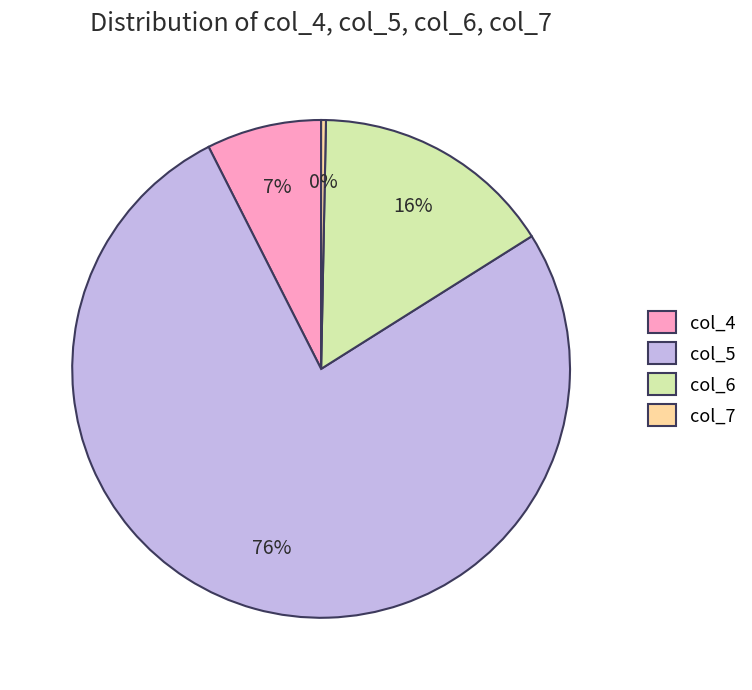

Which has a higher value, col_7 or col_4?

col_4